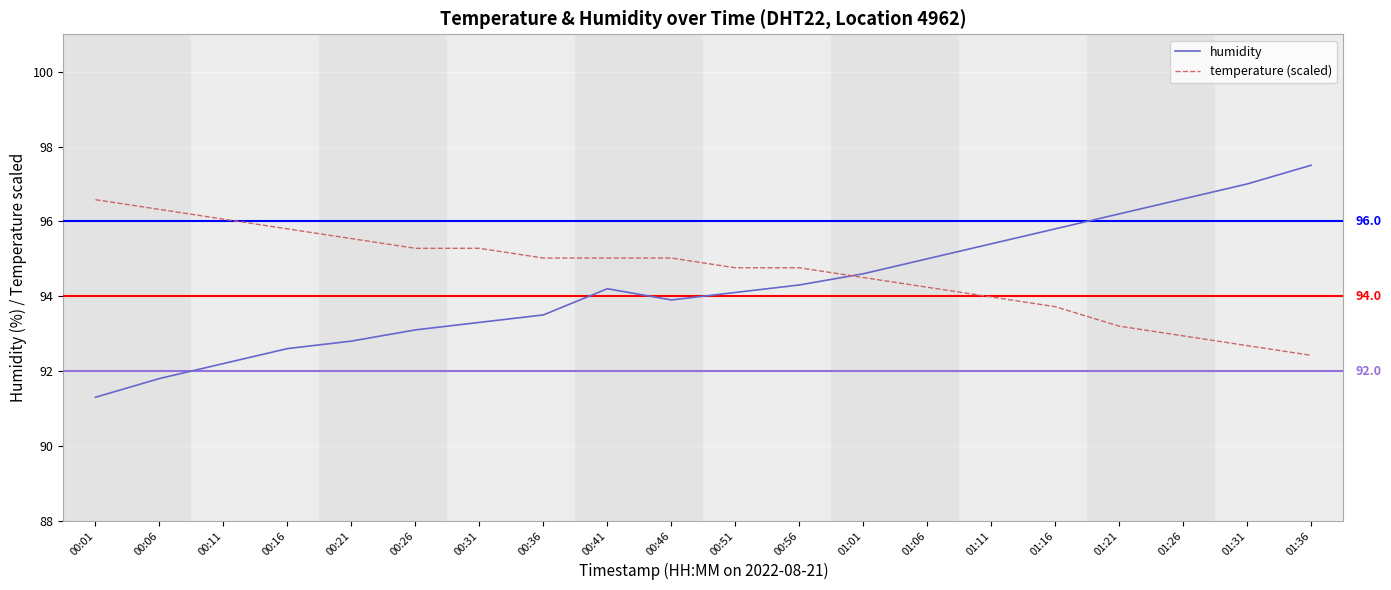

What is the average value of the temperature (scaled) series?

94.7